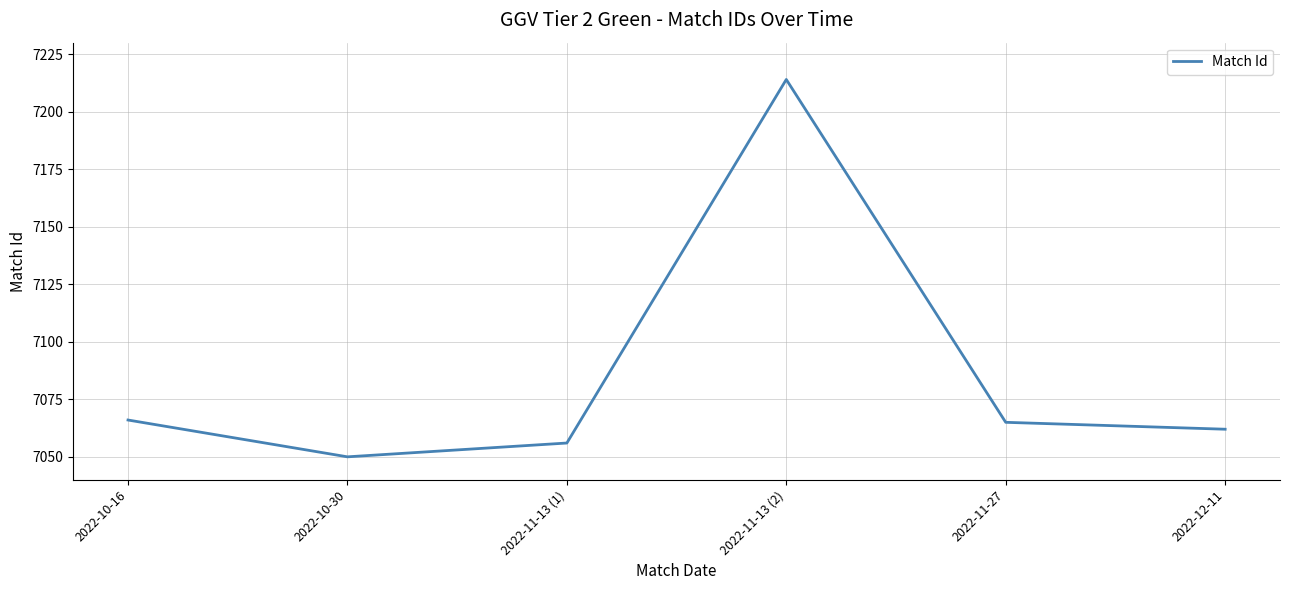

What is the greatest value displayed?

7214